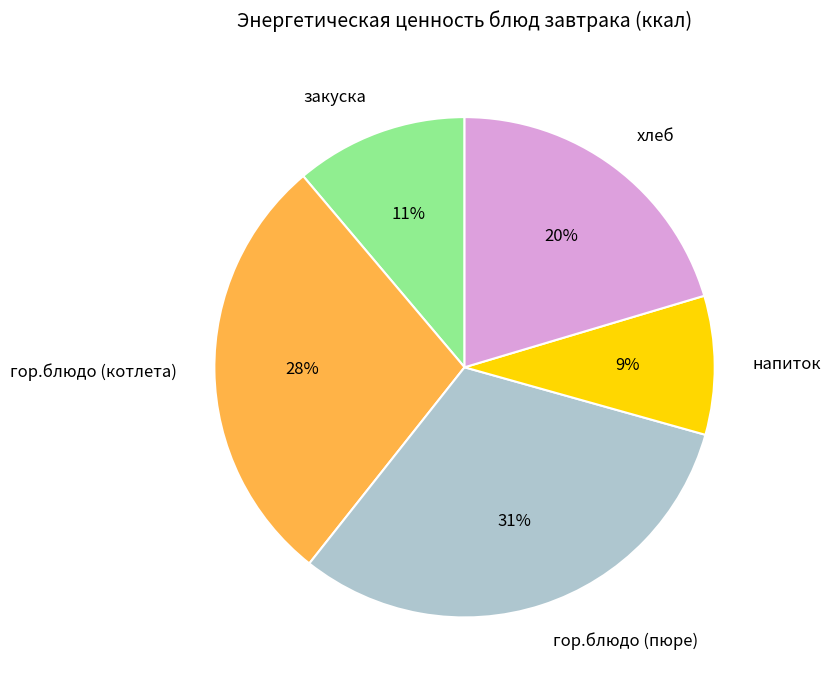

To the nearest percent, what percentage of the pie is закуска?

11%